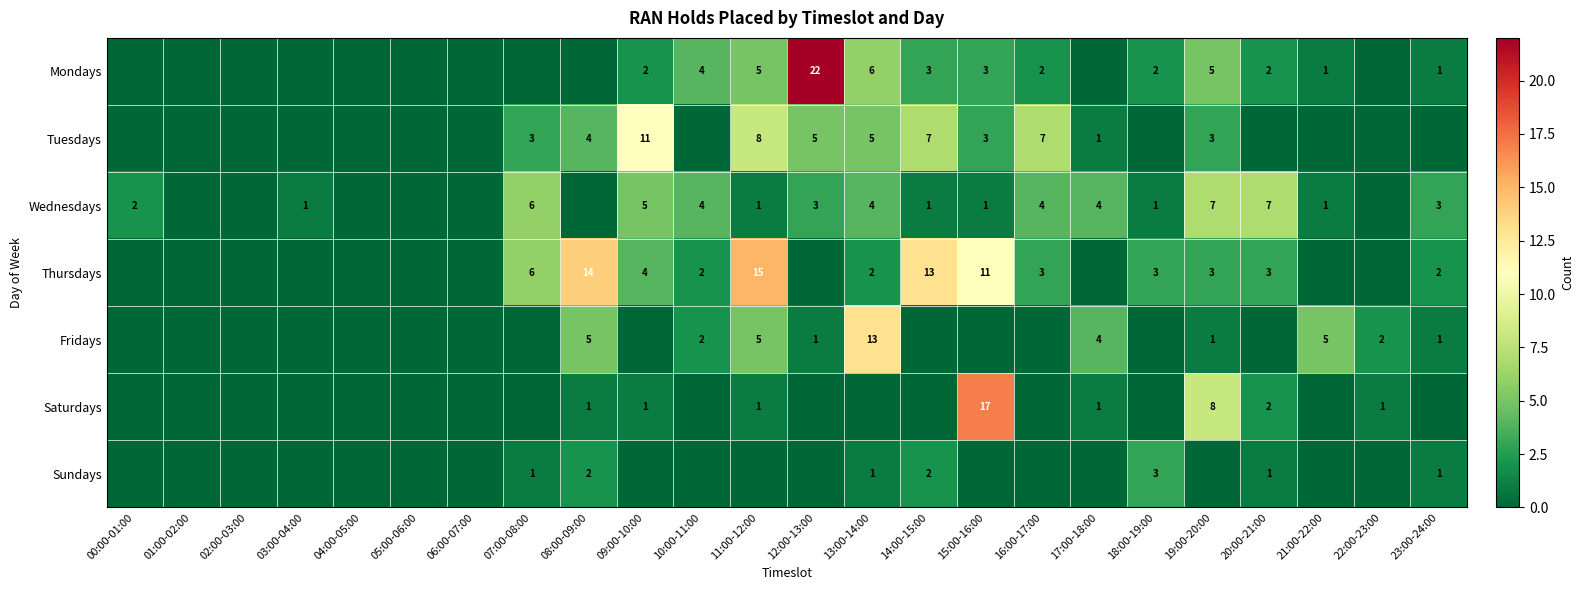

What is the difference between the highest and lowest values at 23:00-24:00?

3